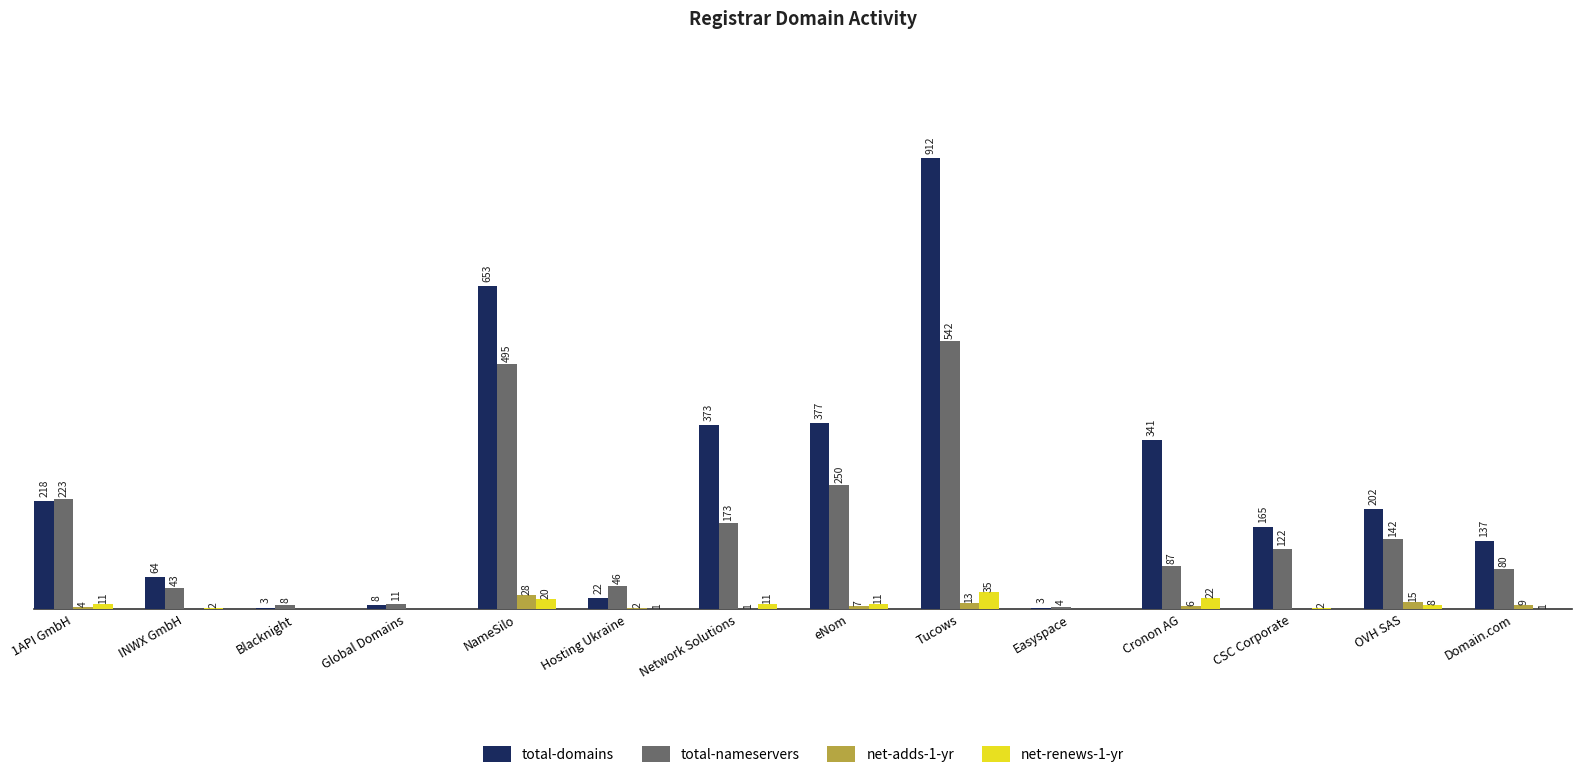

Which series has the largest total across all categories?

total-domains